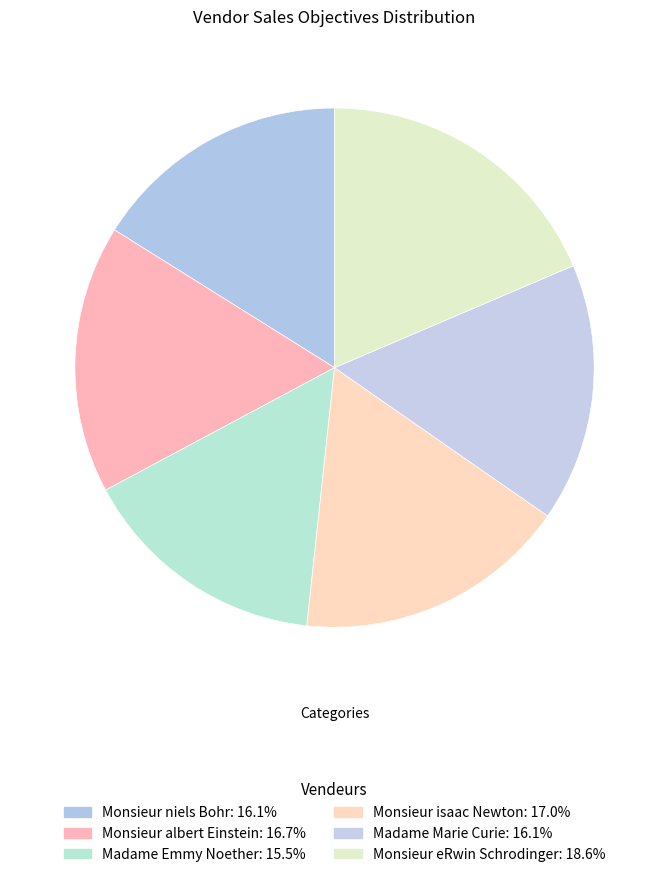

Rank the categories by value from highest to lowest.

Monsieur eRwin Schrodinger, Monsieur isaac Newton, Monsieur albert Einstein, Monsieur niels Bohr, Madame Marie Curie, Madame Emmy Noether